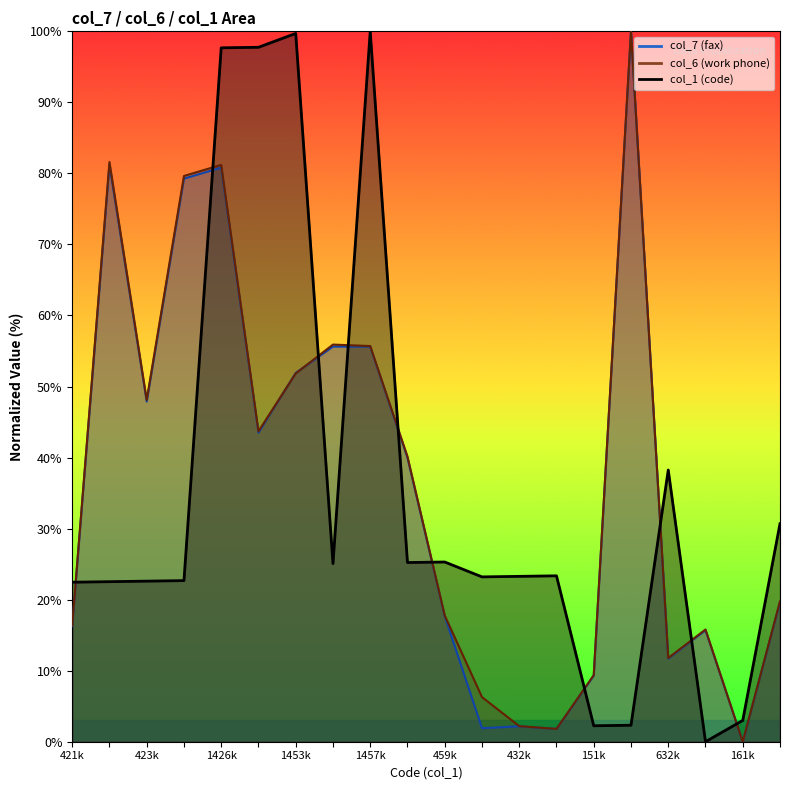

Where is the first local maximum for col_7?

2